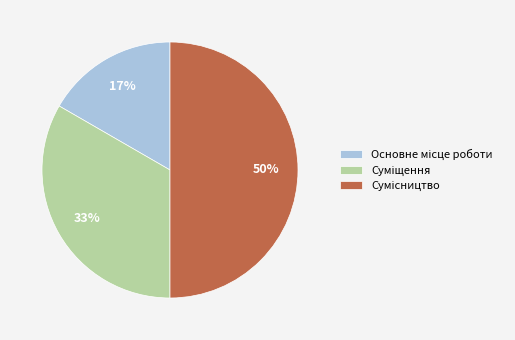

To the nearest percent, what is the average slice percentage?

33%